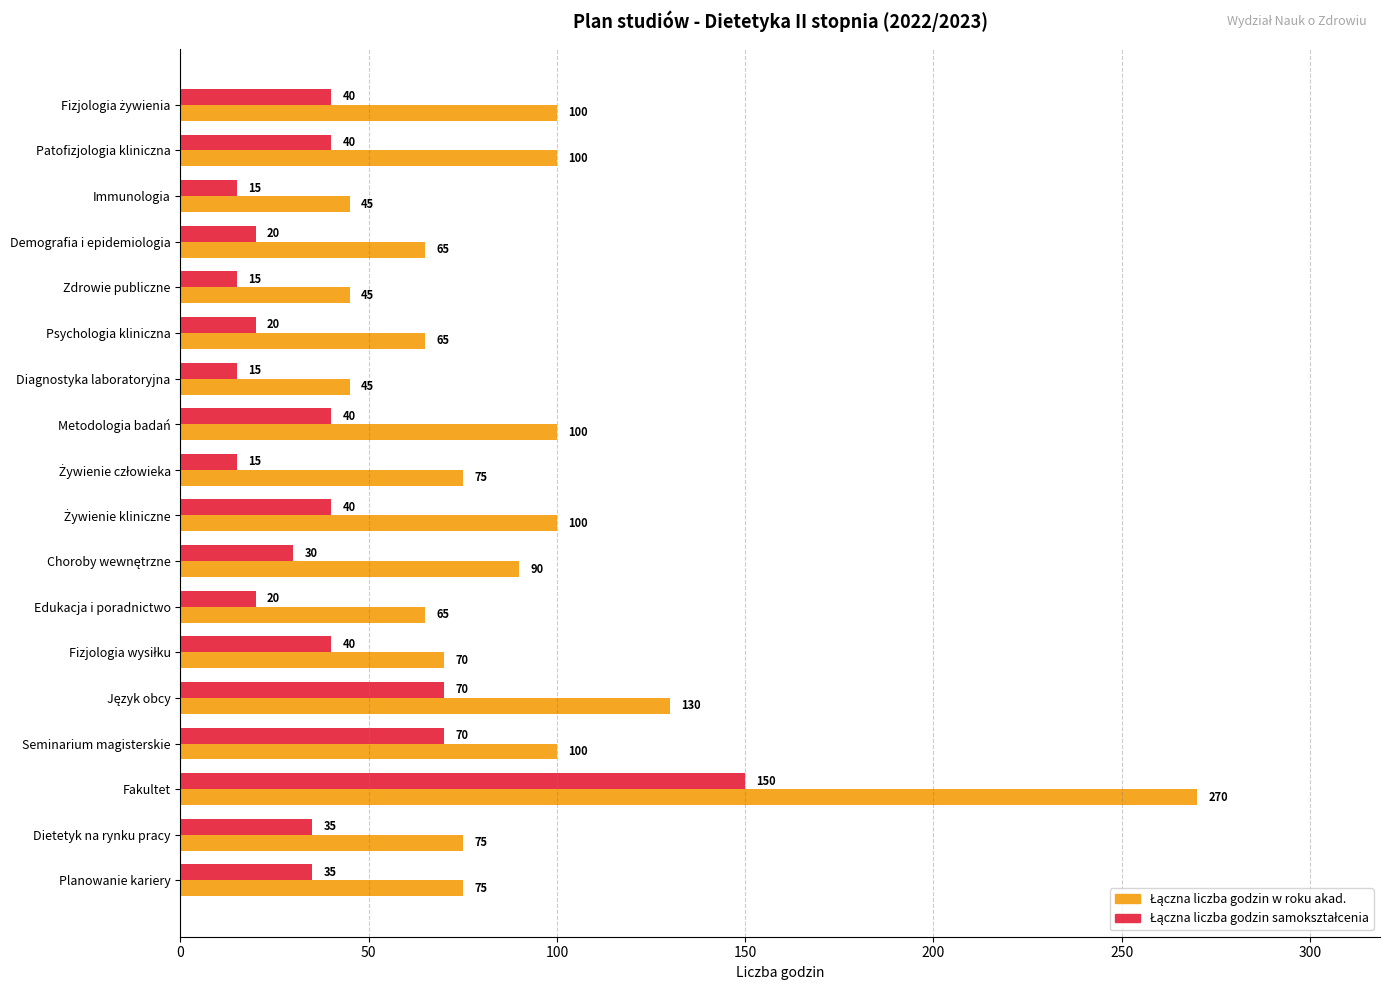

At how many categories does at least one series exceed 85?

8